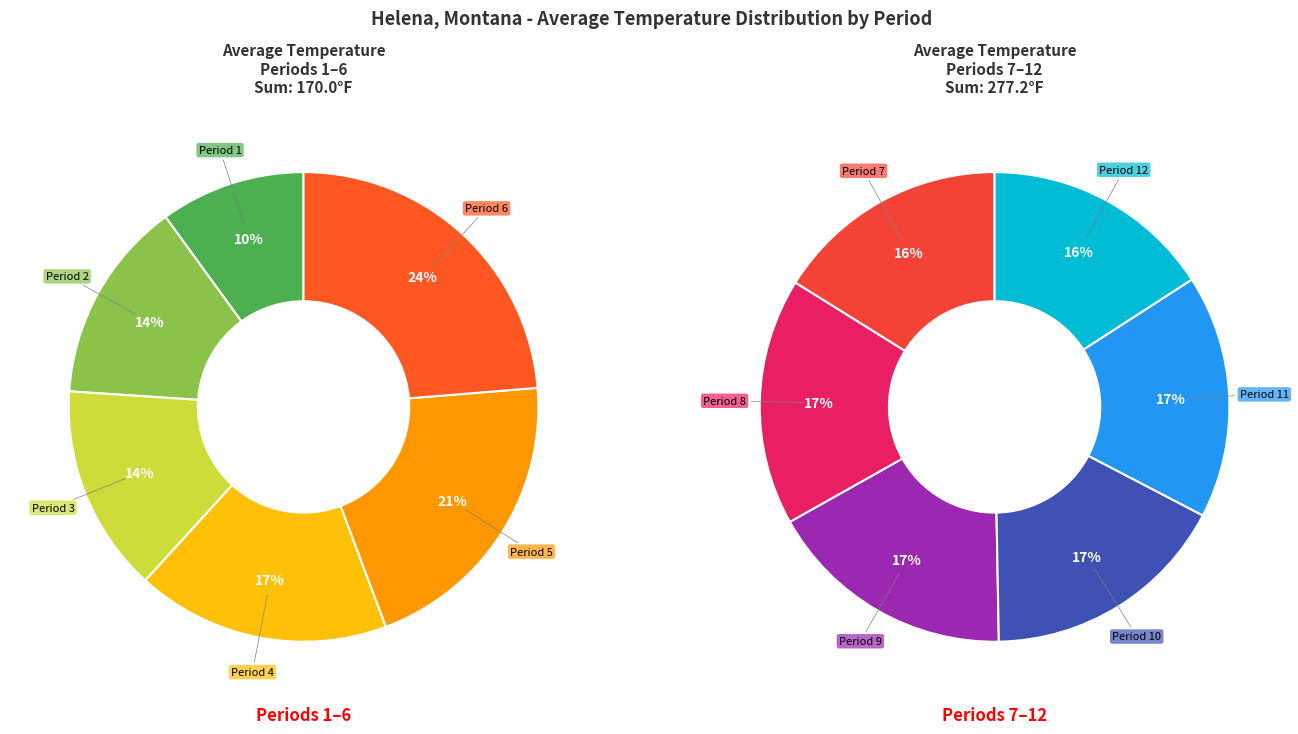

Is it true that Period 9 is 1% of the pie?

False